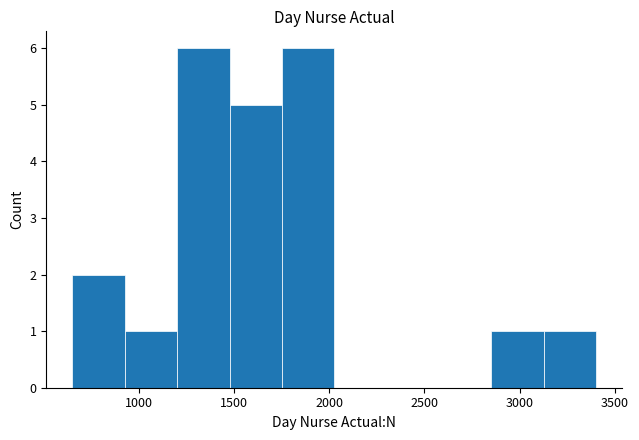

Reading left to right, transcribe this chart: for each bar, give the range it covers on the x-axis and its height. Neither the bar edges nor the heights are printed on the chart, so give them approximately, as read against the axes.

650 to 950: 2
950 to 1200: 1
1200 to 1500: 6
1500 to 1750: 5
1750 to 2050: 6
2050 to 2300: 0
2300 to 2600: 0
2600 to 2850: 0
2850 to 3150: 1
3150 to 3400: 1